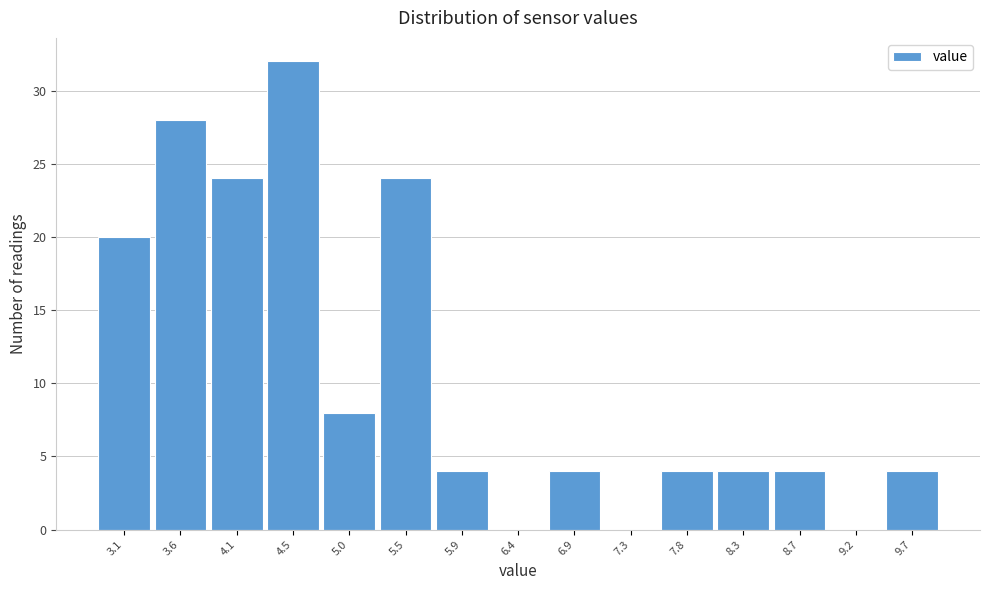

How tall is the bar that spans 3.35 to 3.85 on the x-axis? Neither the bar edges nor the heights are printed on the chart, so give them approximately, as read against the axes.

28